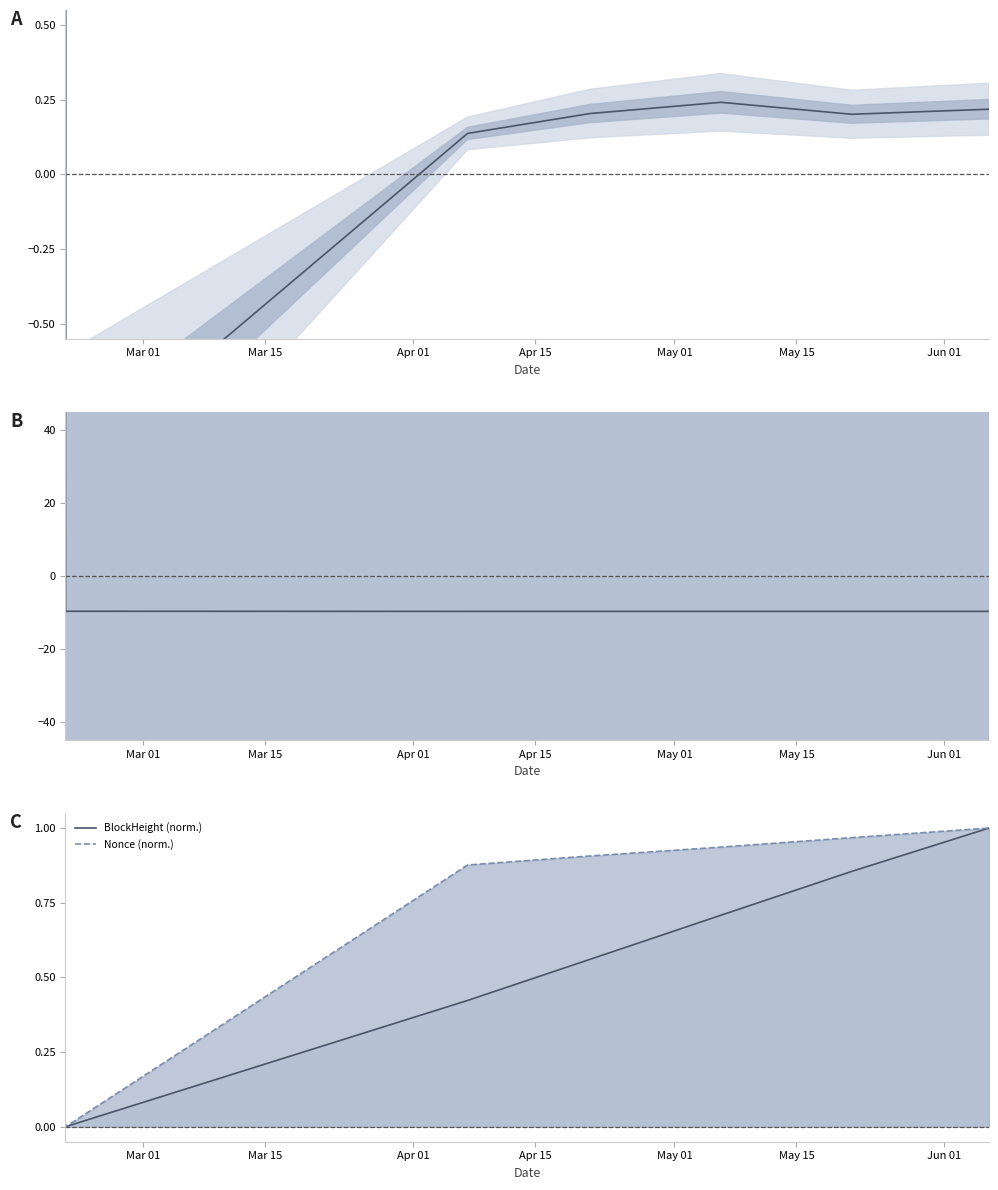

What is the greatest value displayed?

163.6